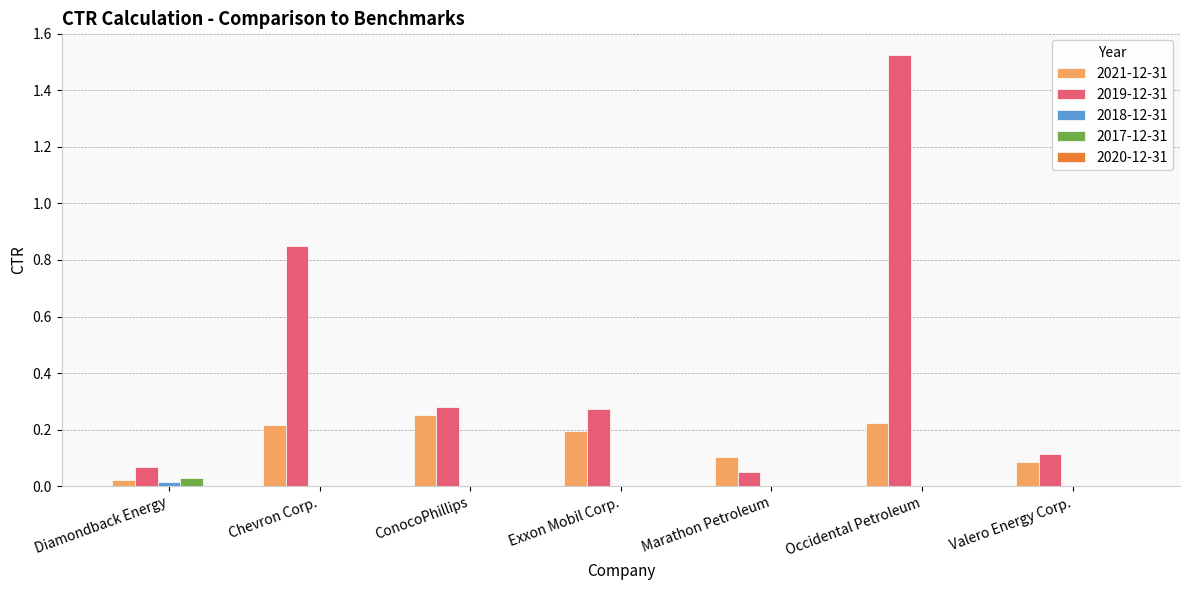

How many data points does each series have?

7